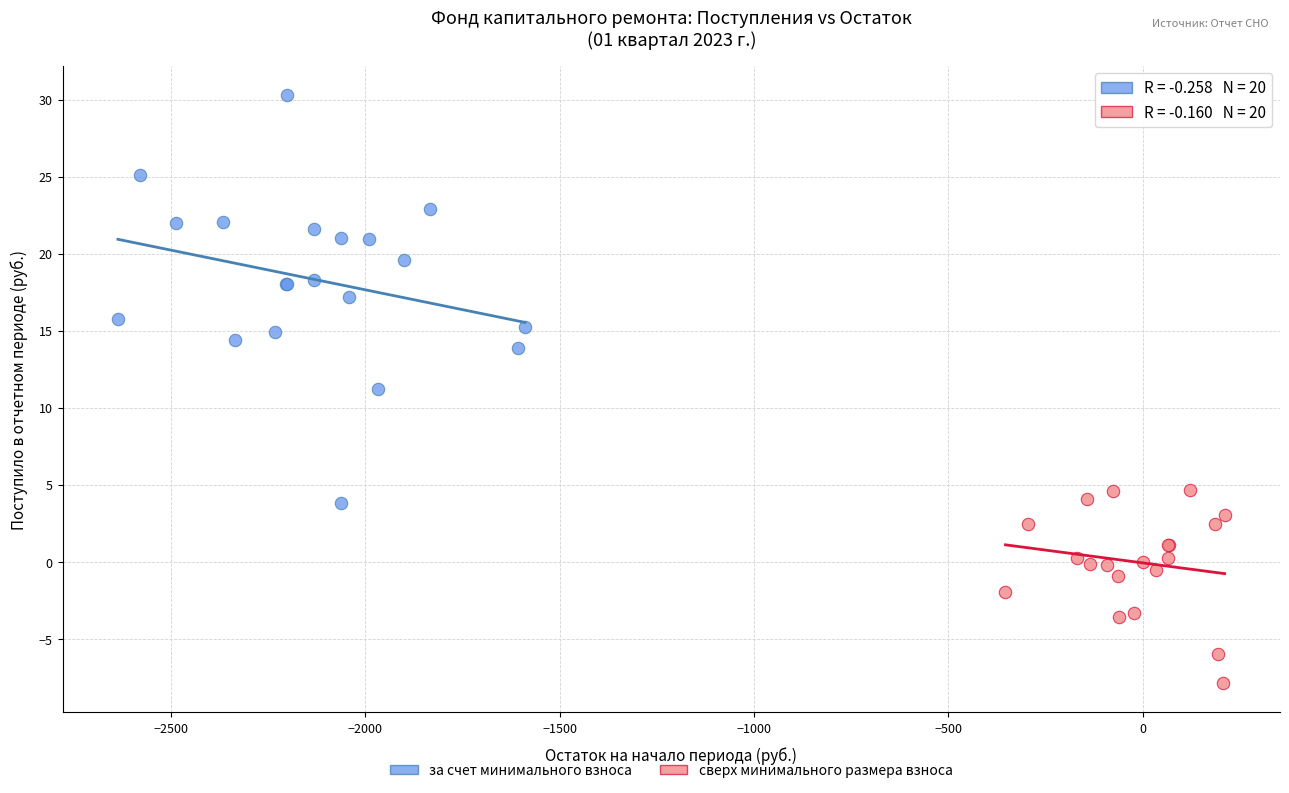

Which series has the largest Y range (max minus min)?

за счет минимального взноса